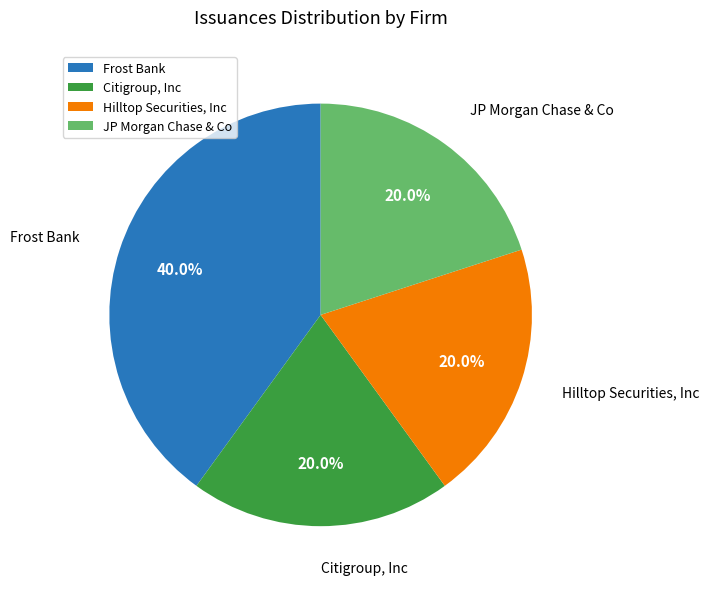

How much of the chart is everything except Frost Bank?

60.0%